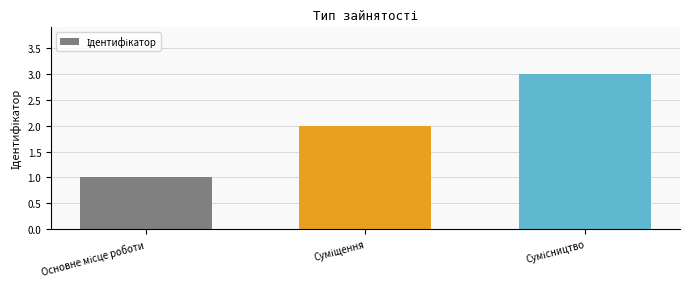

What is the sum of all values?

6